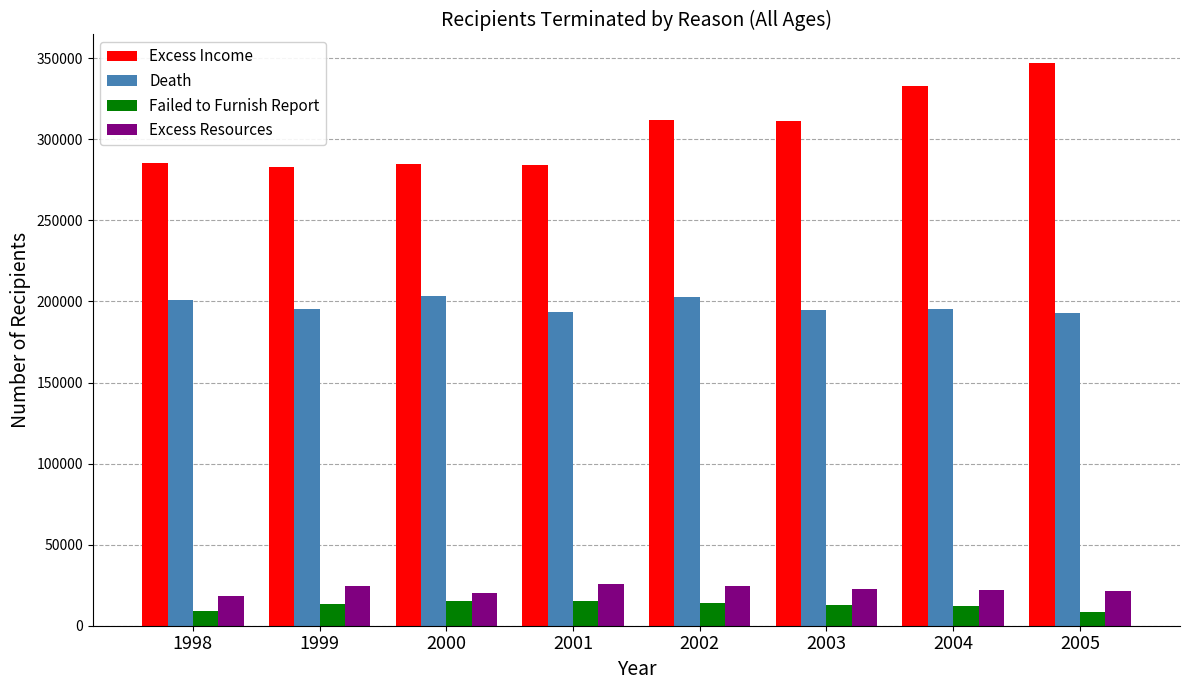

What is the highest value of the Death series?

203400